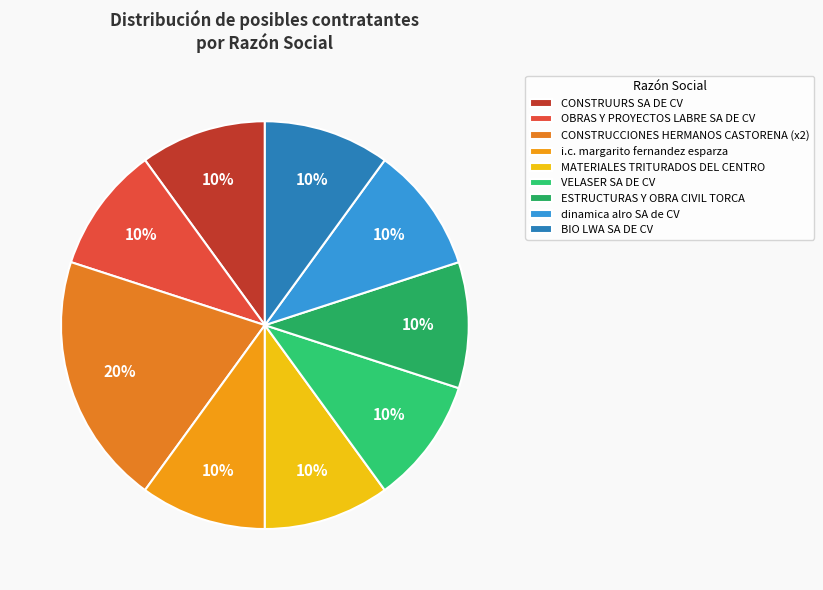

How many slices are in this pie chart?

9